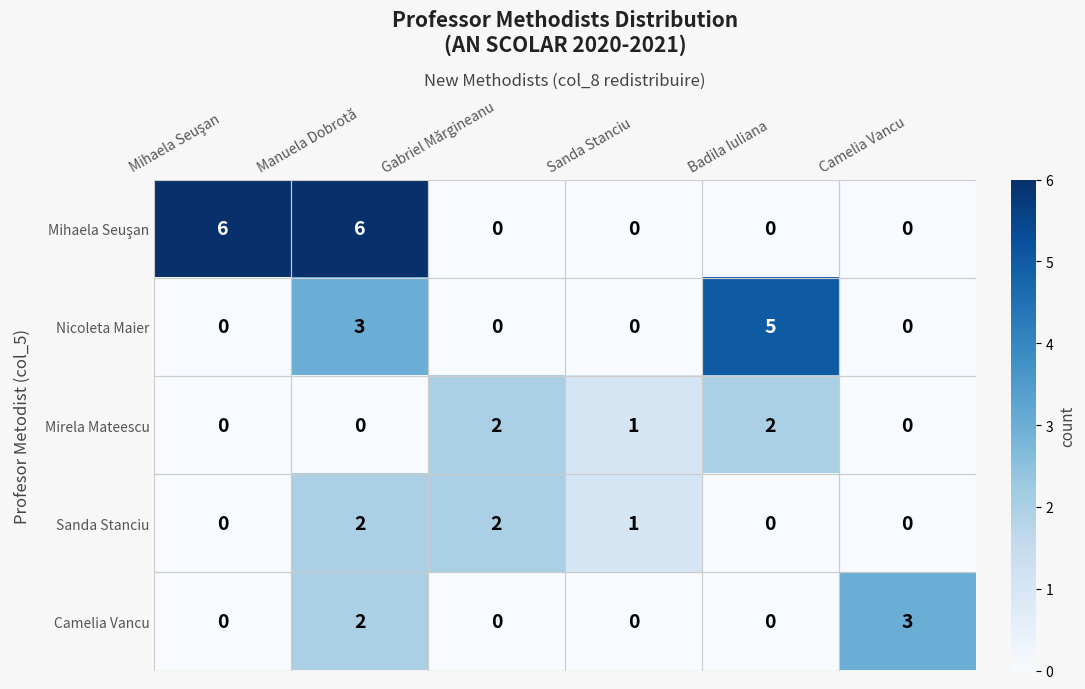

Is it true that Nicoleta Maier equals 0 at Sanda Stanciu?

True